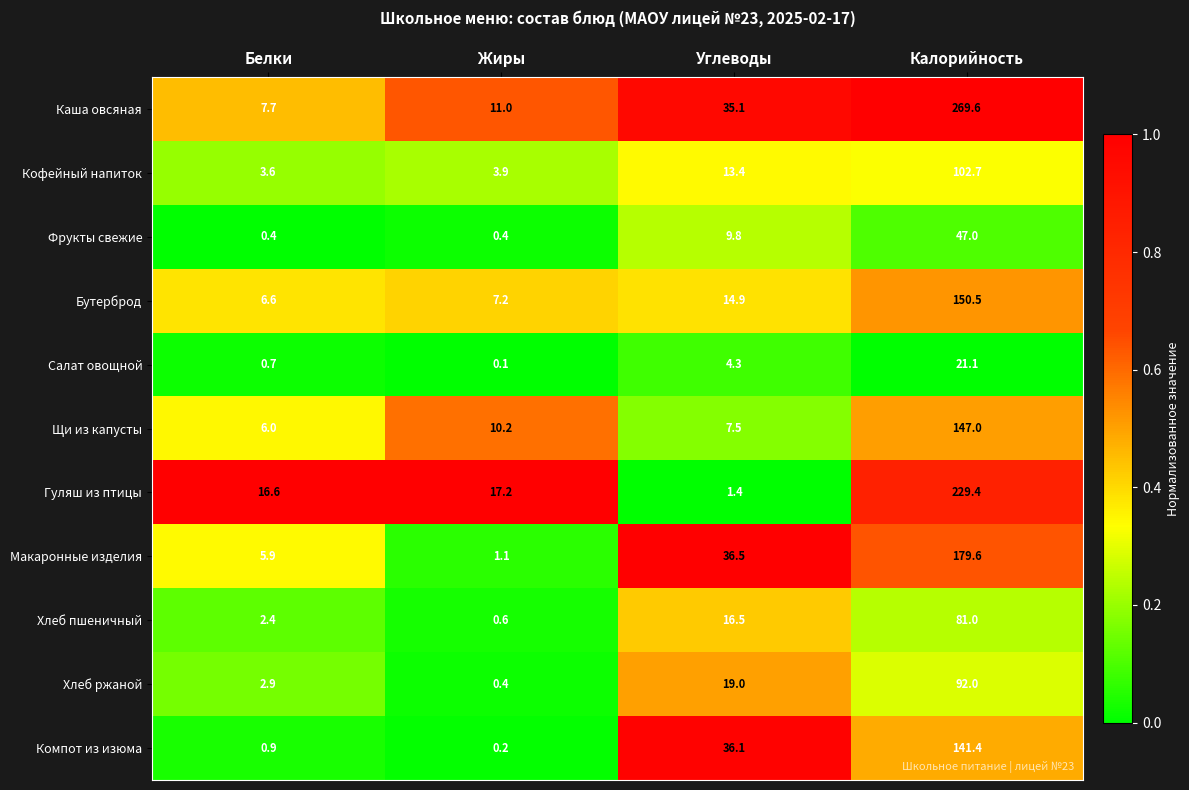

Count the number of data series in this chart.

11